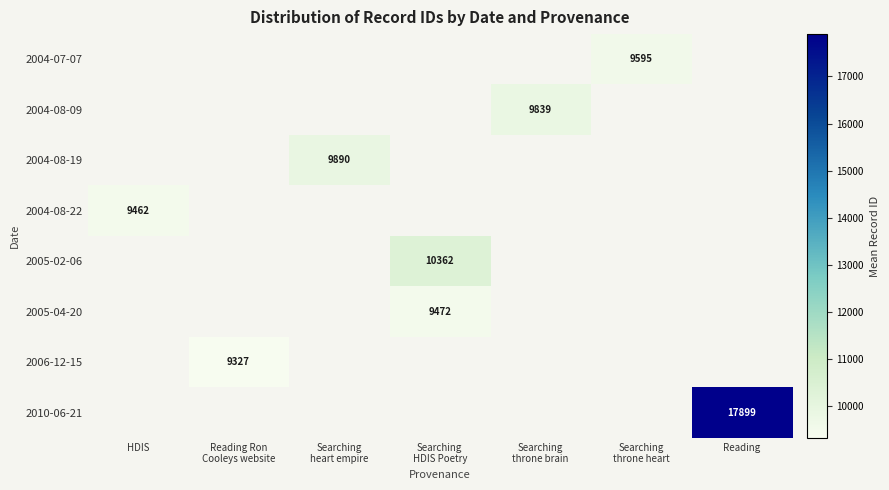

What is the maximum value for 2004-08-22?

9462.0